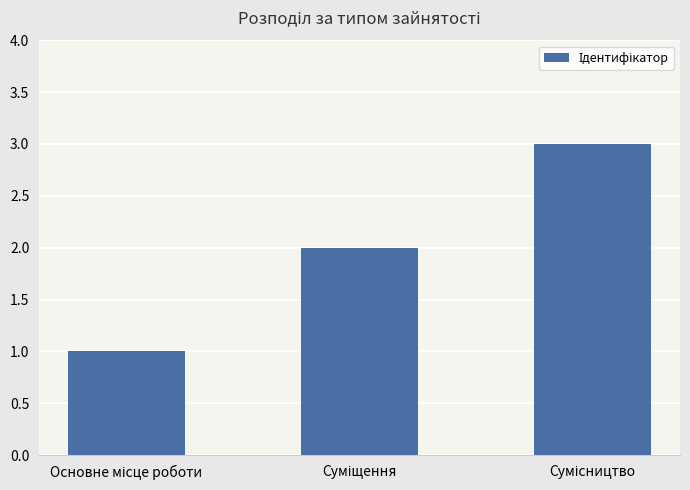

What is the maximum value shown in the chart?

3